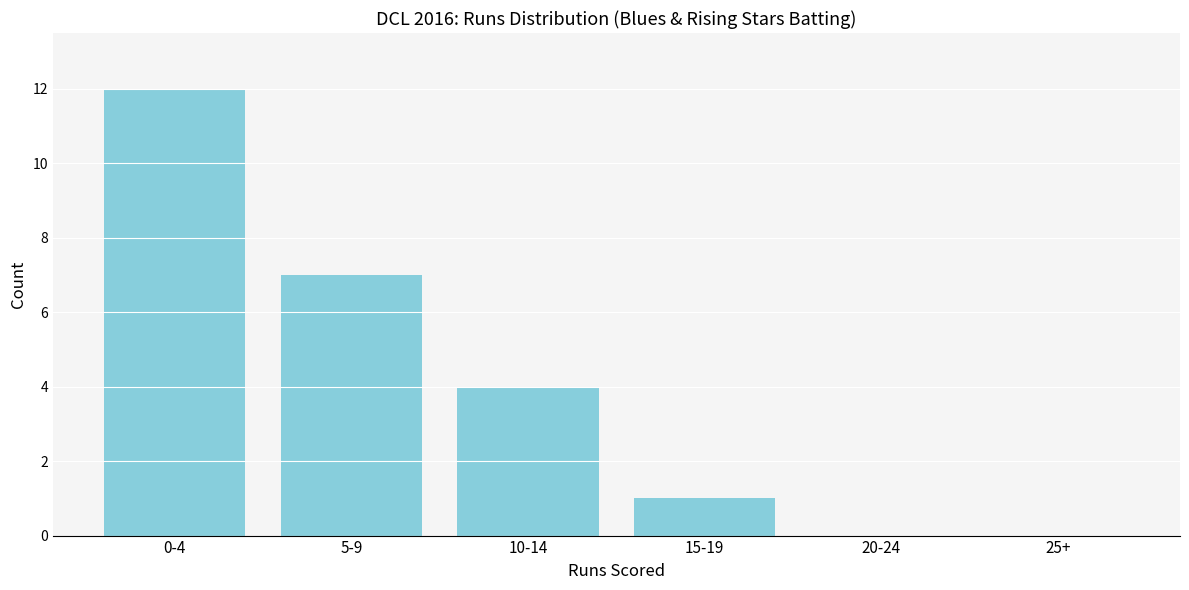

Reading left to right, what are all the values shown in this chart?

0-4=12	5-9=7	10-14=4	15-19=1	20-24=0	25+=0